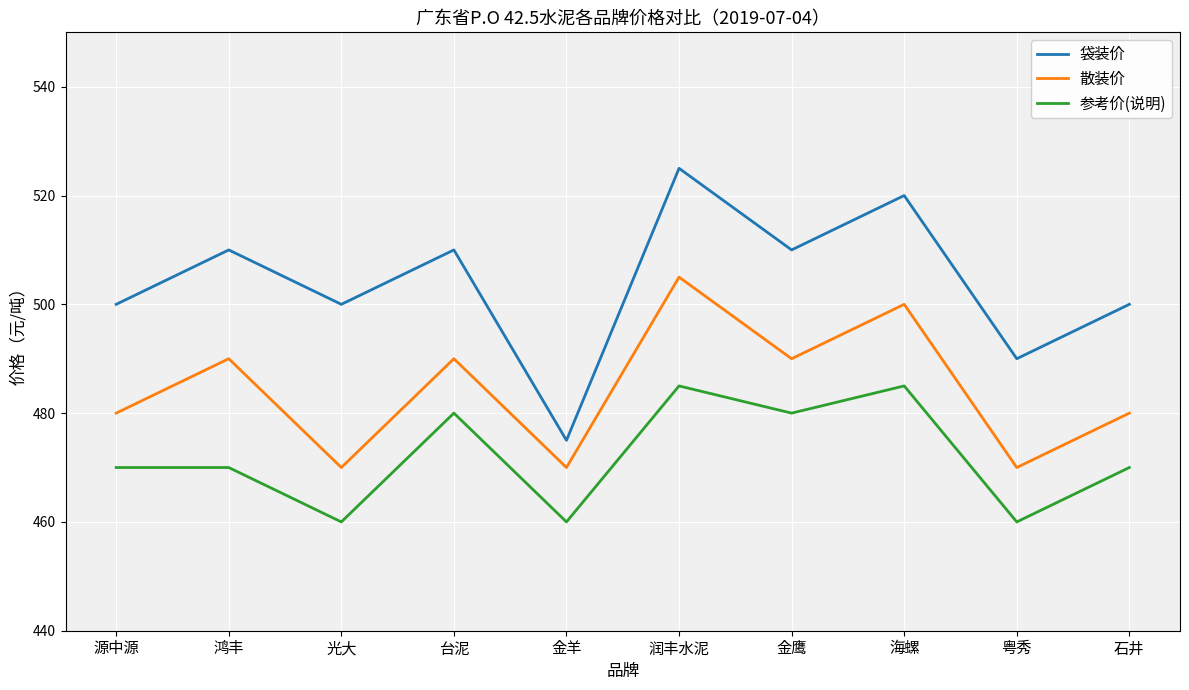

Is the value of 参考价(说明) at 金羊 greater than the value of 袋装价 at 鸿丰?

No